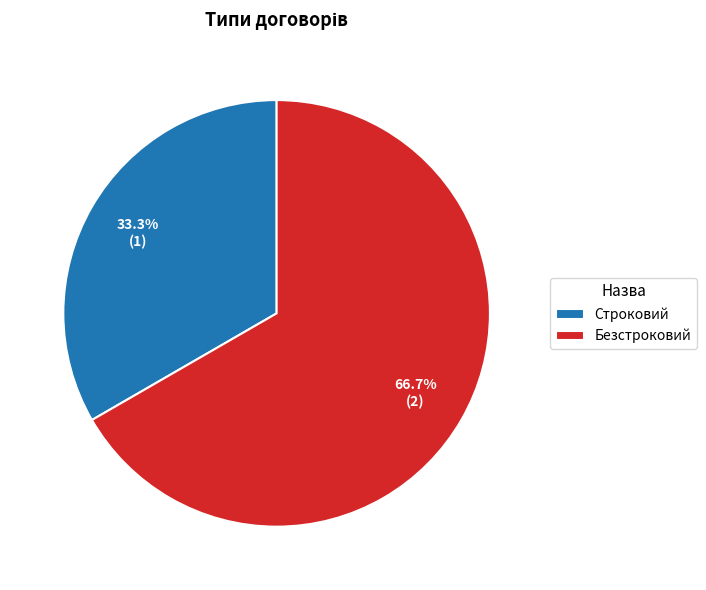

Do Строковий and Безстроковий together represent more than half of the pie?

Yes